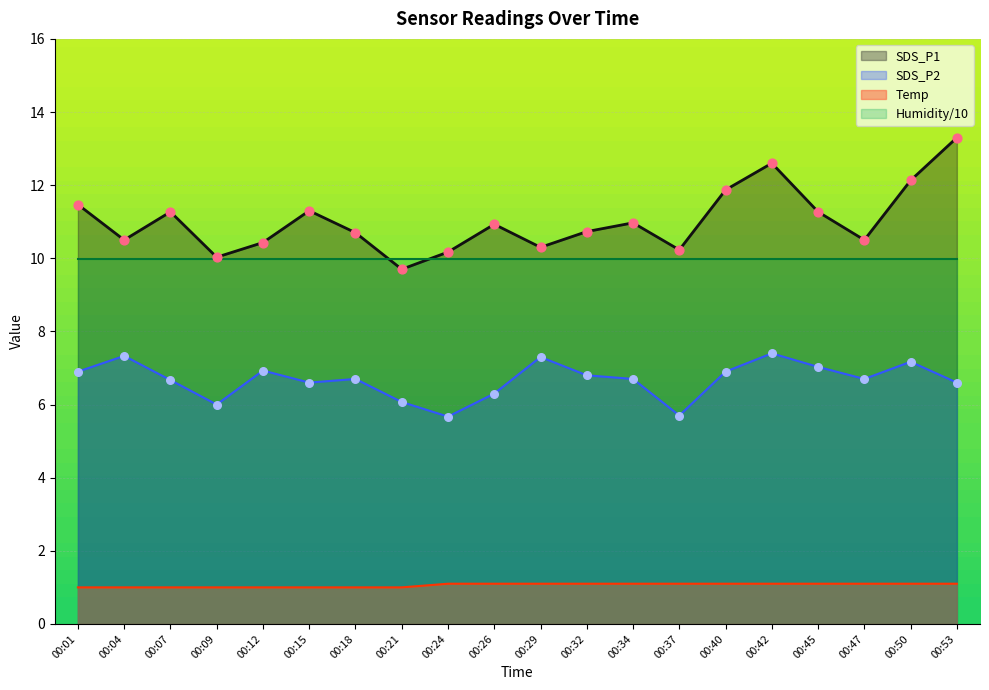

Is the value of Temp at 00:53 greater than the value of SDS_P1 at 00:01?

No